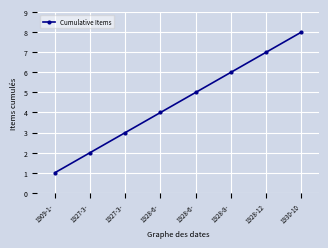

How many lines are shown in the chart?

1